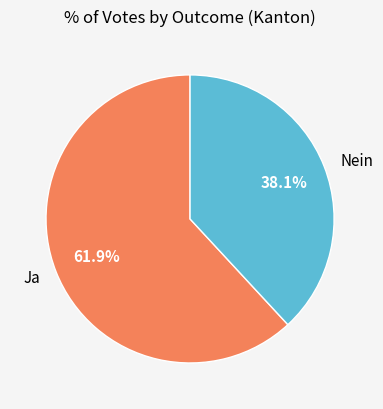

The Ja slice represents 62% of the pie. True or false?

True